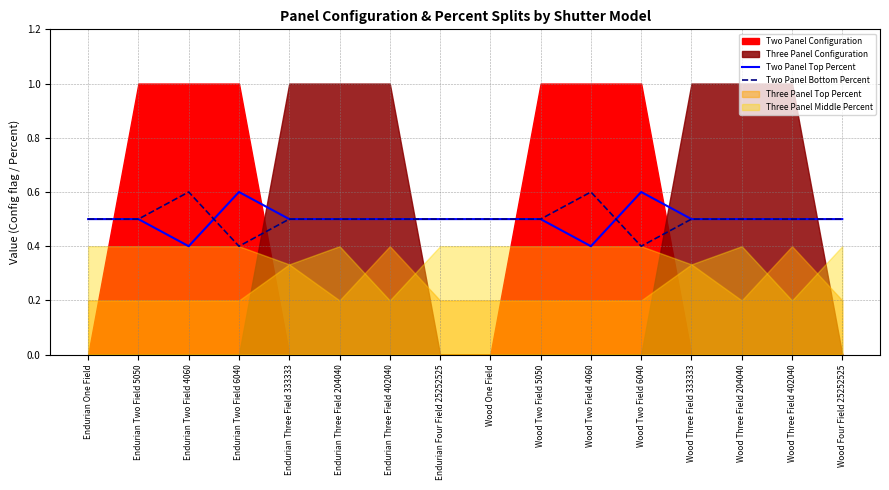

What is the lowest value of the Two Panel Bottom Percent series?

0.4